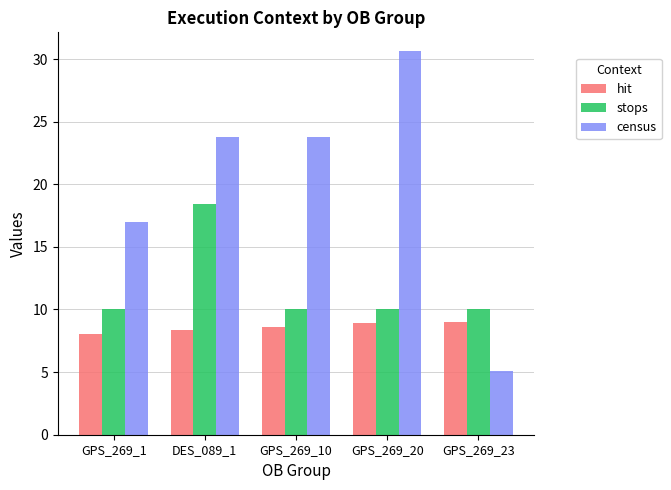

Rank the series by their maximum value, from lowest to highest.

hit, stops, census